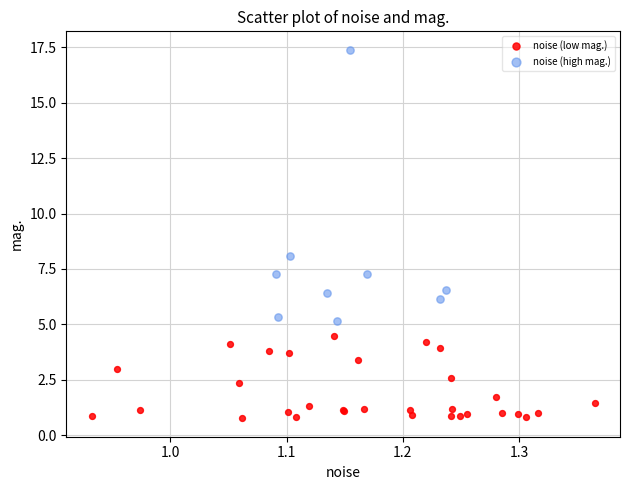

Which series contains the highest Y value?

noise (high mag.)